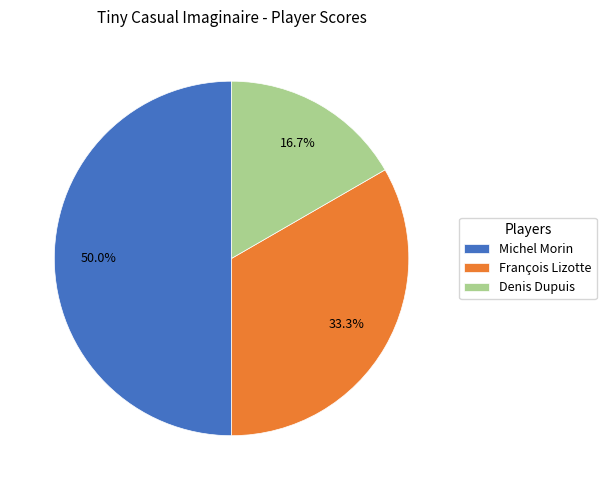

Does Denis Dupuis account for over 50% of the chart?

No